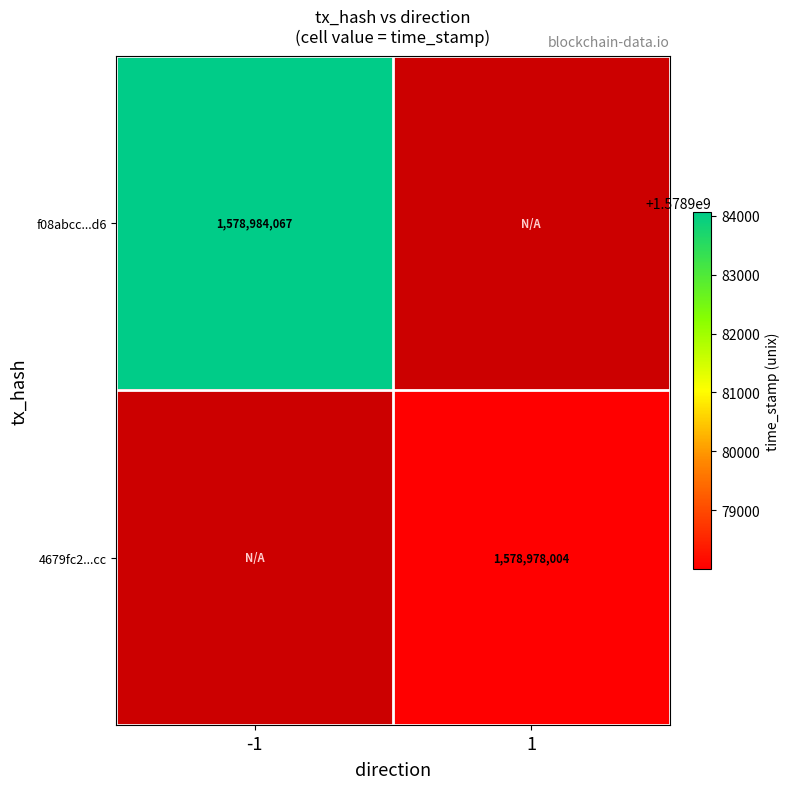

The value of 4679fc2...cc at 1 is 2270143578. True or false?

False